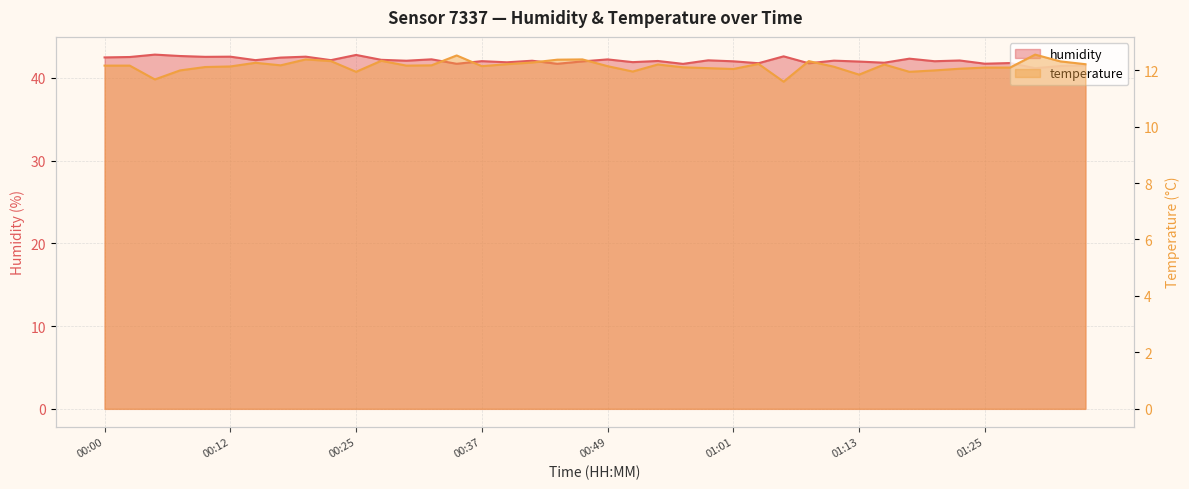

What position from the left is 00:03?

2